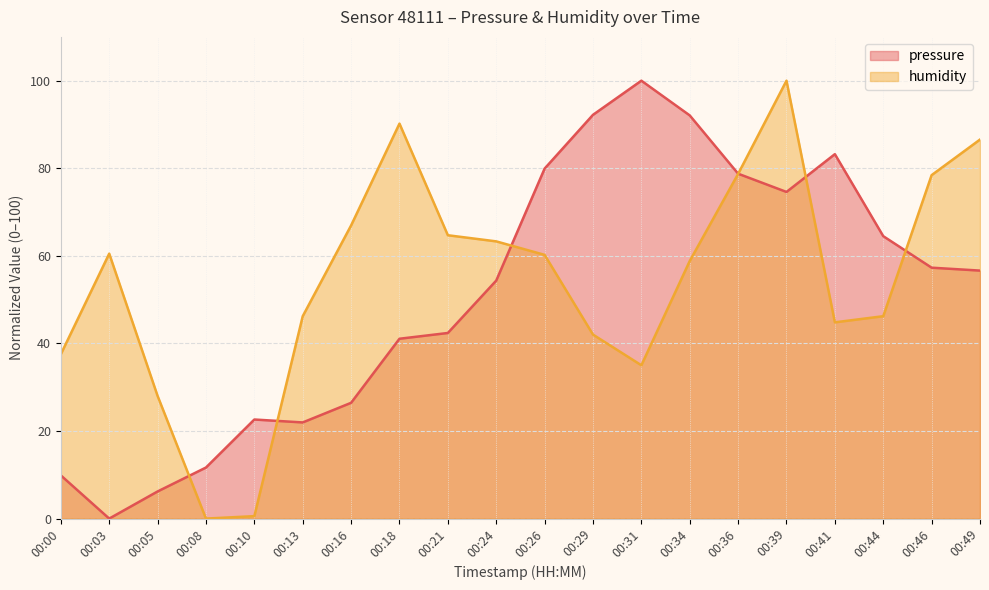

How many interior local peaks does the humidity series have?

3